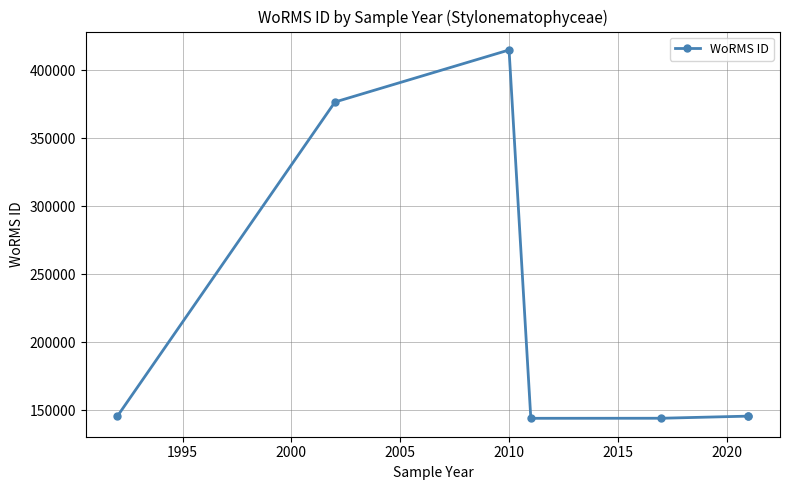

What is the smallest value displayed?

144187